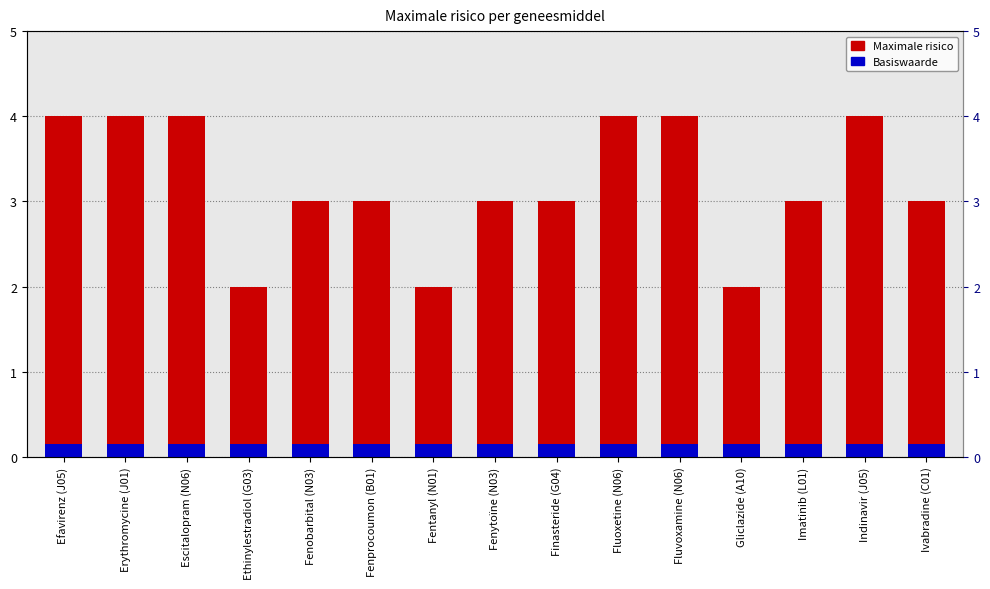

At which label is Basiswaarde closest to 0?

Efavirenz (J05)